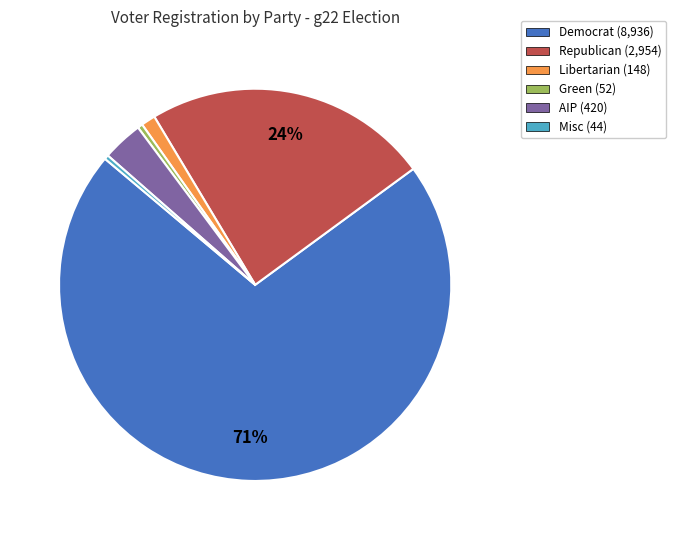

Combined, do Misc (44) and Green (52) account for over 50%?

No